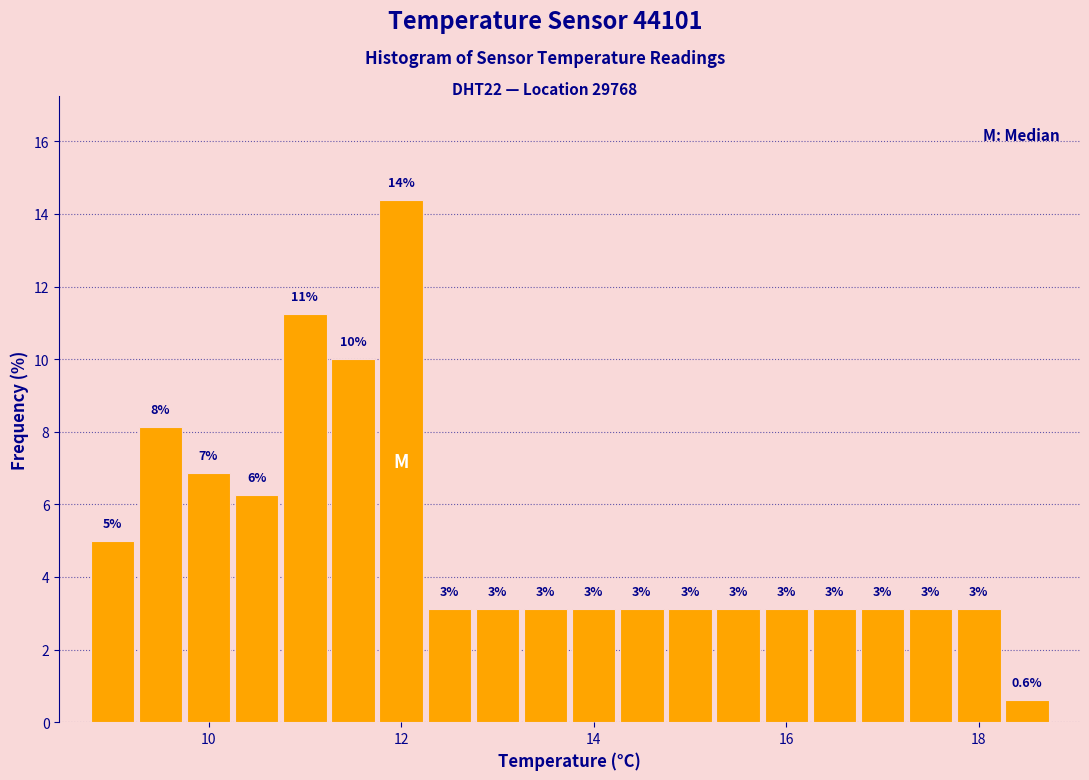

Around what value on the x-axis is the tallest bar? Give the approximate position of its centre, as read against the axis.

12.0